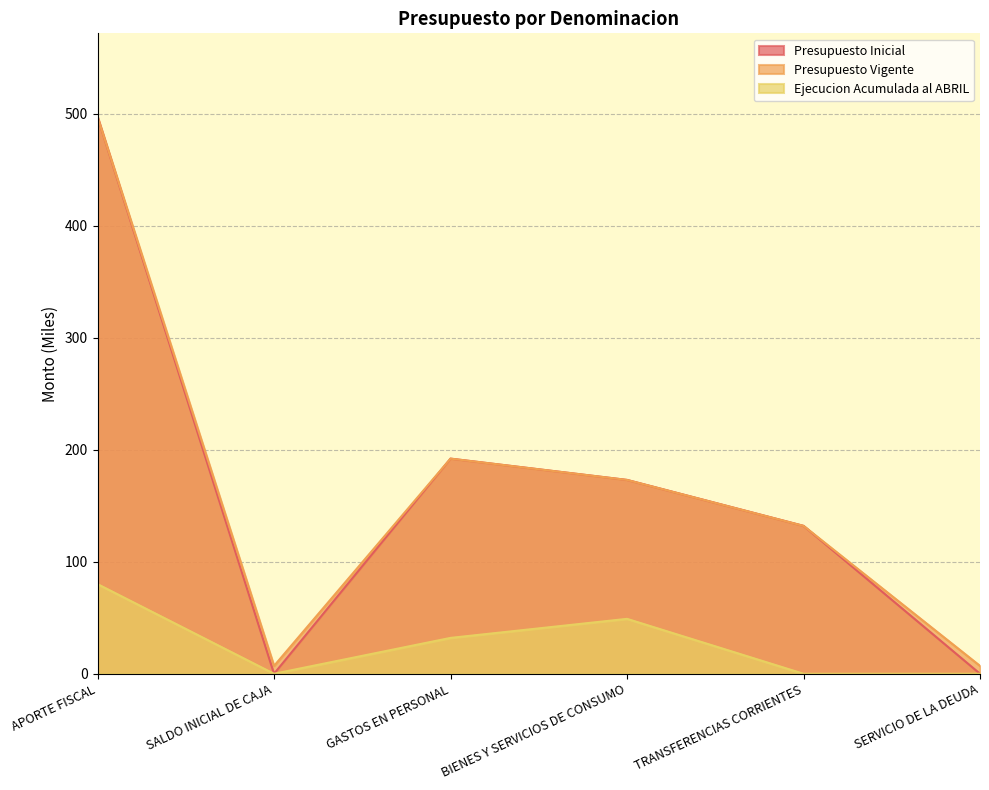

Reading left to right, extract all data points from this chart.

Presupuesto Inicial: APORTE FISCAL=497	SALDO INICIAL DE CAJA=0	GASTOS EN PERSONAL=192	BIENES Y SERVICIOS DE CONSUMO=173	TRANSFERENCIAS CORRIENTES=132	SERVICIO DE LA DEUDA=0
Presupuesto Vigente: APORTE FISCAL=497	SALDO INICIAL DE CAJA=7	GASTOS EN PERSONAL=192	BIENES Y SERVICIOS DE CONSUMO=173	TRANSFERENCIAS CORRIENTES=132	SERVICIO DE LA DEUDA=7
Ejecucion Acumulada al ABRIL: APORTE FISCAL=80	SALDO INICIAL DE CAJA=0	GASTOS EN PERSONAL=32	BIENES Y SERVICIOS DE CONSUMO=49	TRANSFERENCIAS CORRIENTES=0	SERVICIO DE LA DEUDA=0